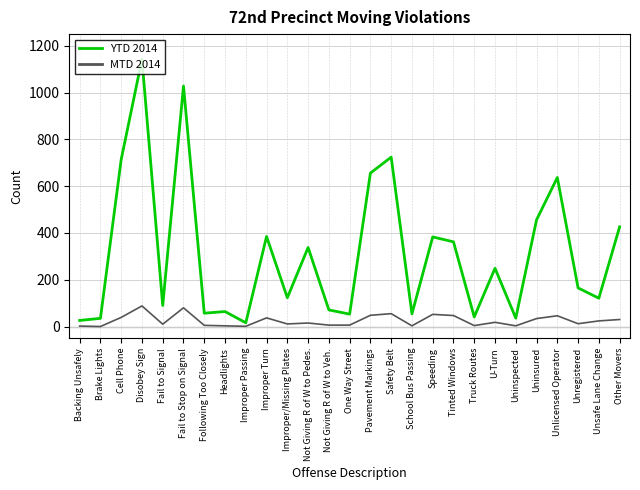

The value of YTD 2014 at School Bus Passing is 54. True or false?

True